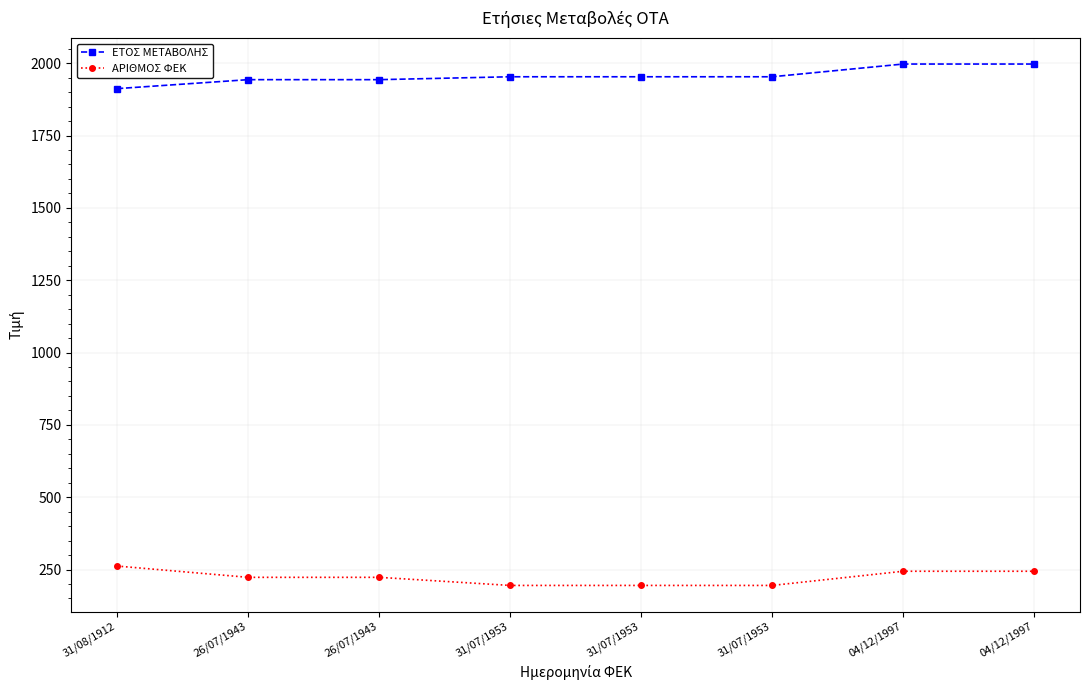

List the series in order of their overall mean, lowest first.

ΑΡΙΘΜΟΣ ΦΕΚ, ΕΤΟΣ ΜΕΤΑΒΟΛΗΣ